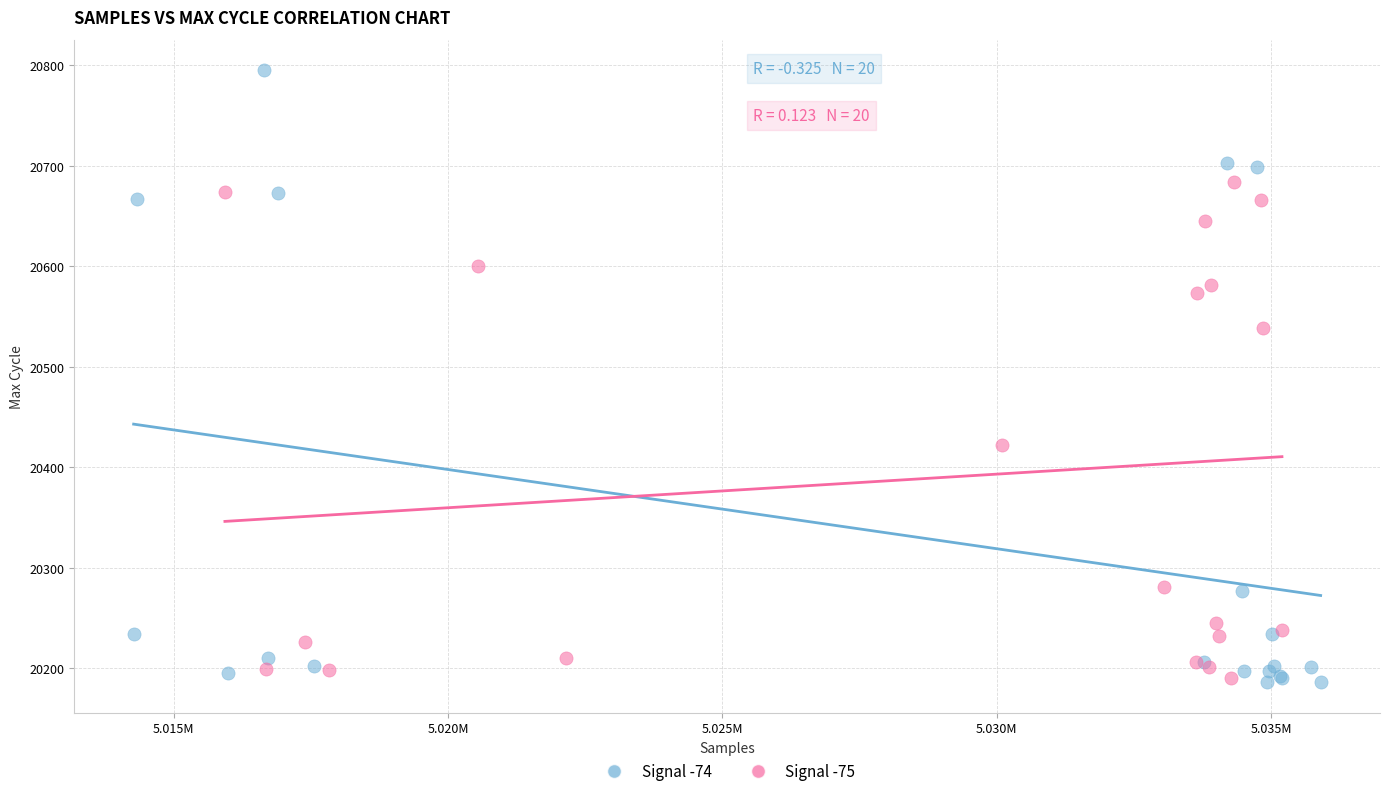

Which series has the widest spread of Y values?

Signal -74